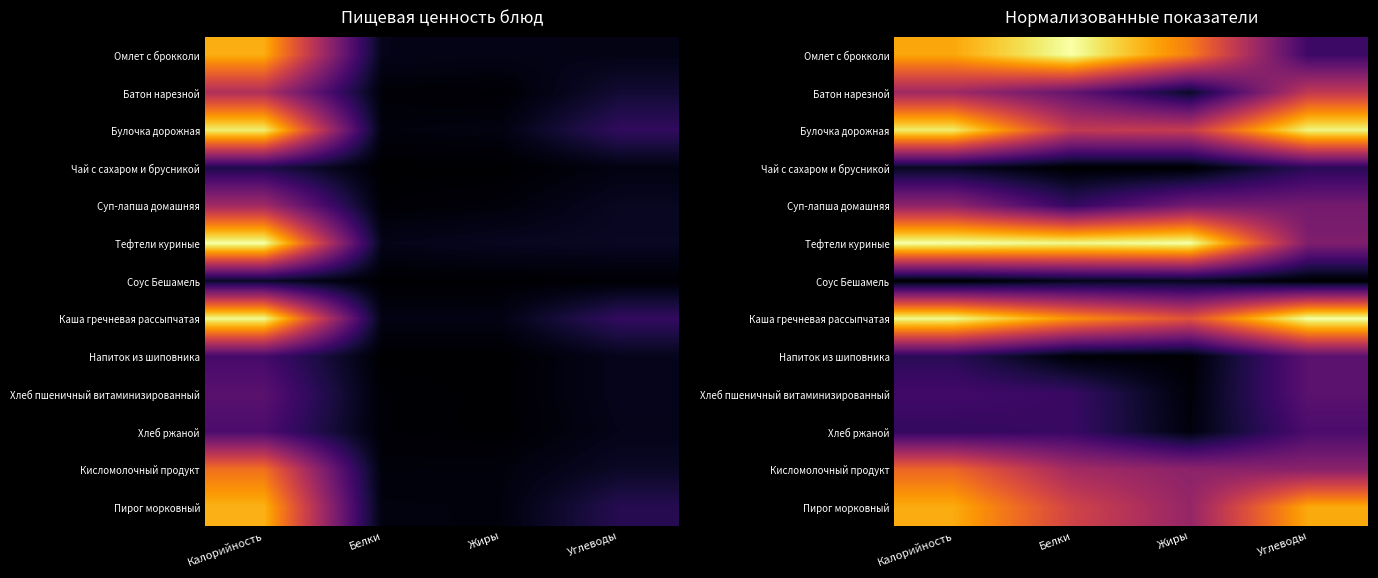

The Кисломолочный продукт series shows 0.4 at Жиры. True or false?

True